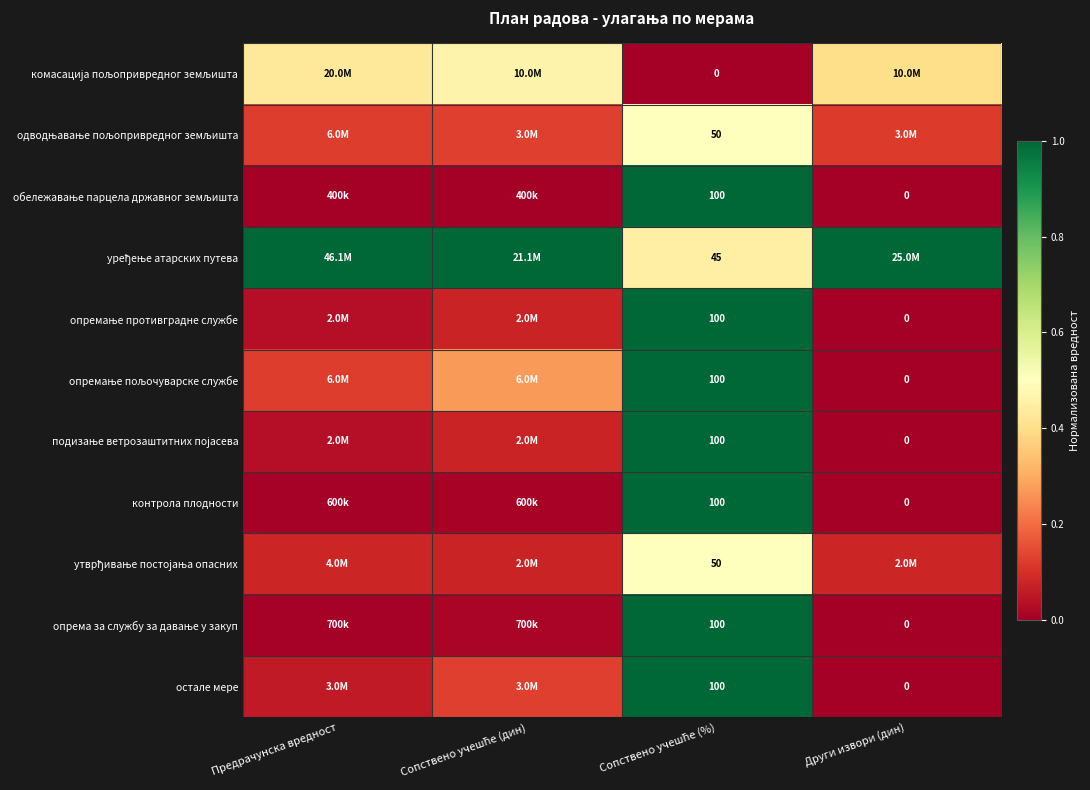

Where is опремање пољочуварске службе nearest to the value 0?

Други извори (дин)